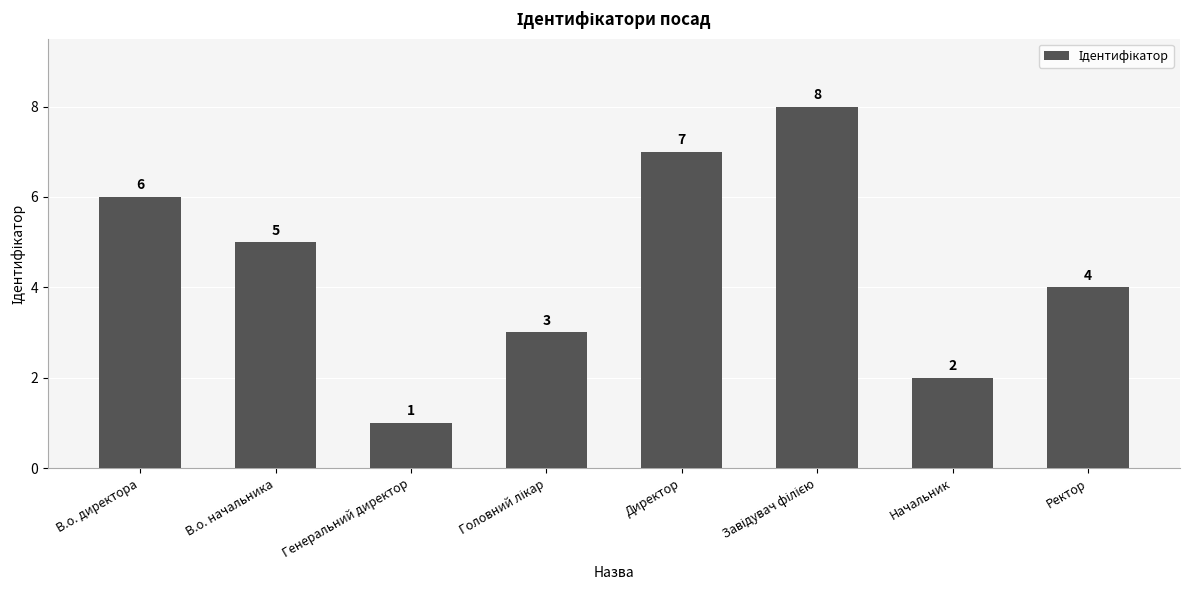

Approximately how many times larger is the value at В.о. начальника compared to Генеральний директор?

5.0